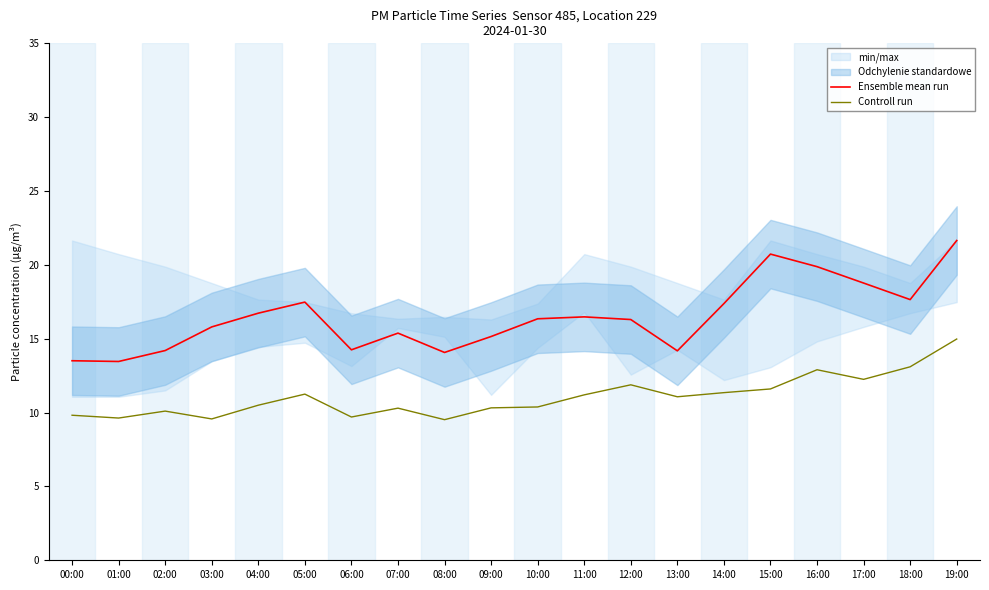

Which series has the widest spread of values?

Ensemble mean run